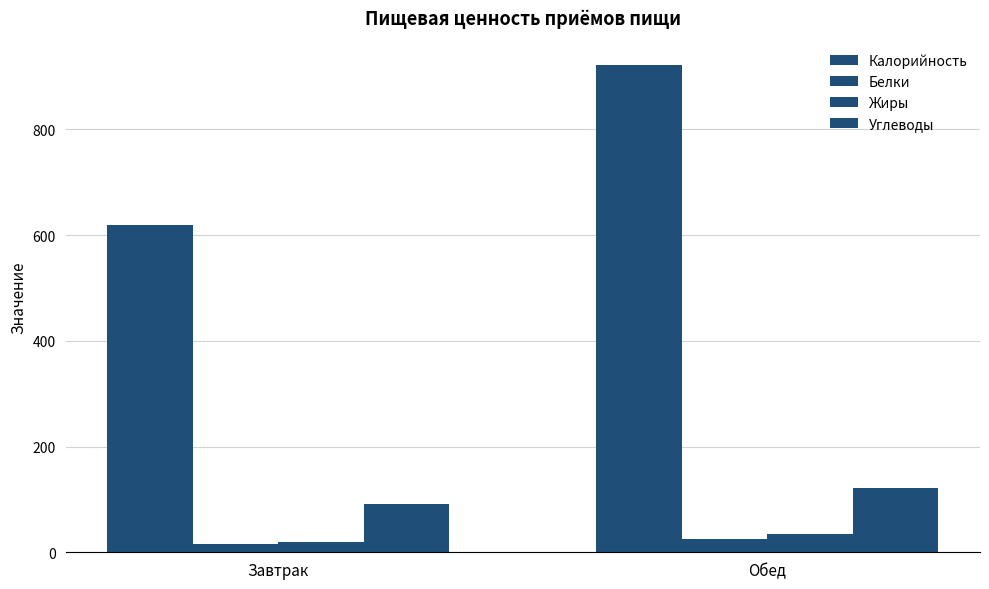

Are the bars horizontal?

No